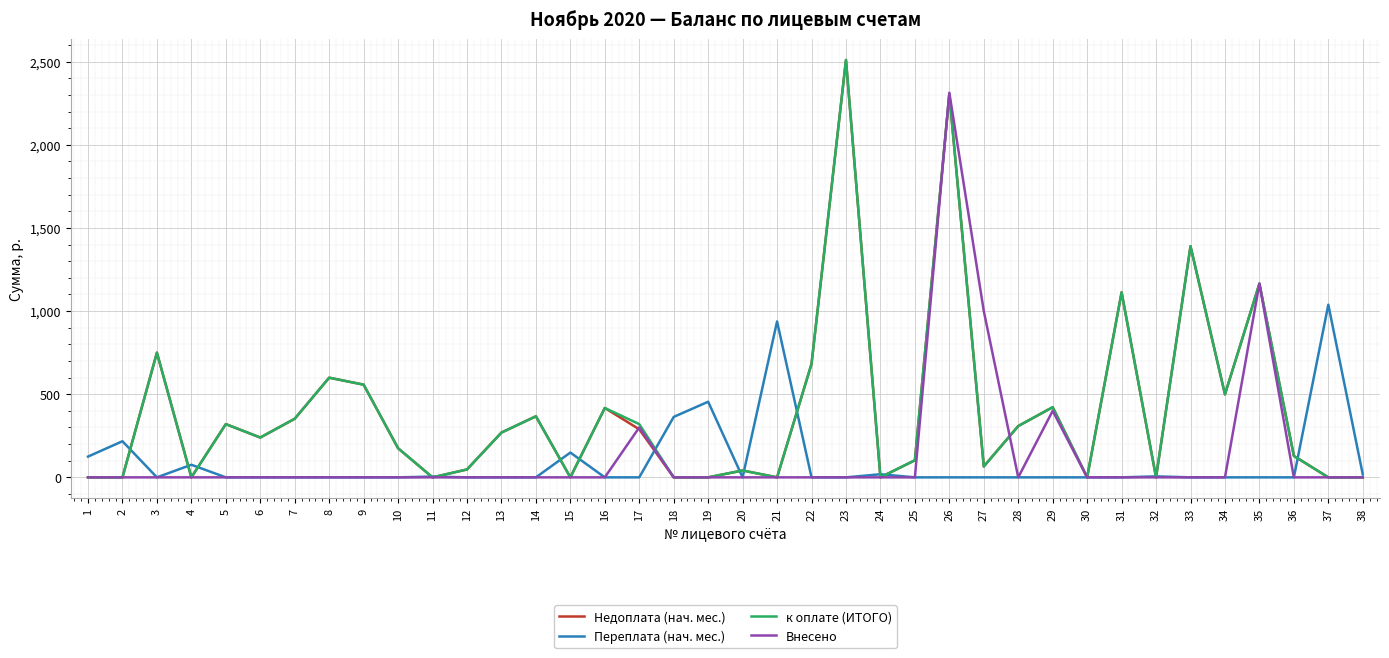

Which label corresponds to the largest value in the chart?

23